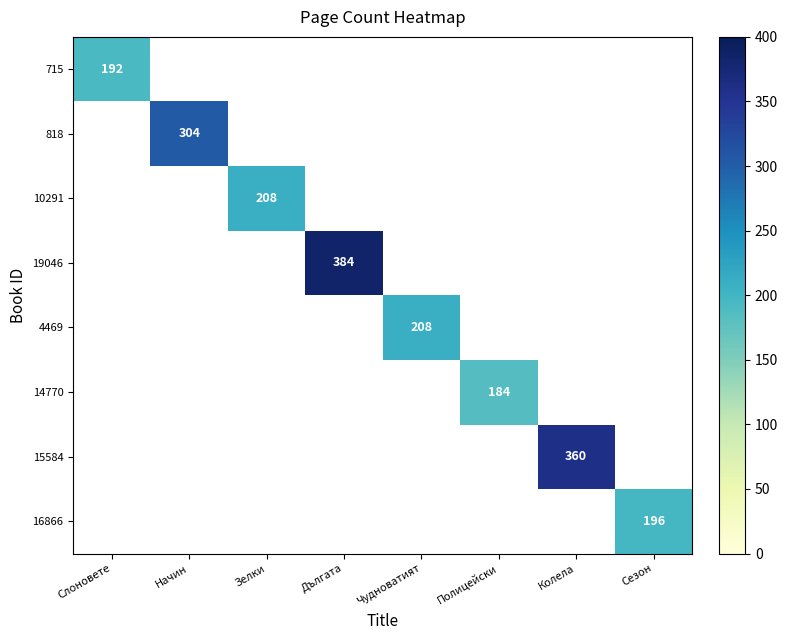

What is the minimum value shown in the chart?

184.0